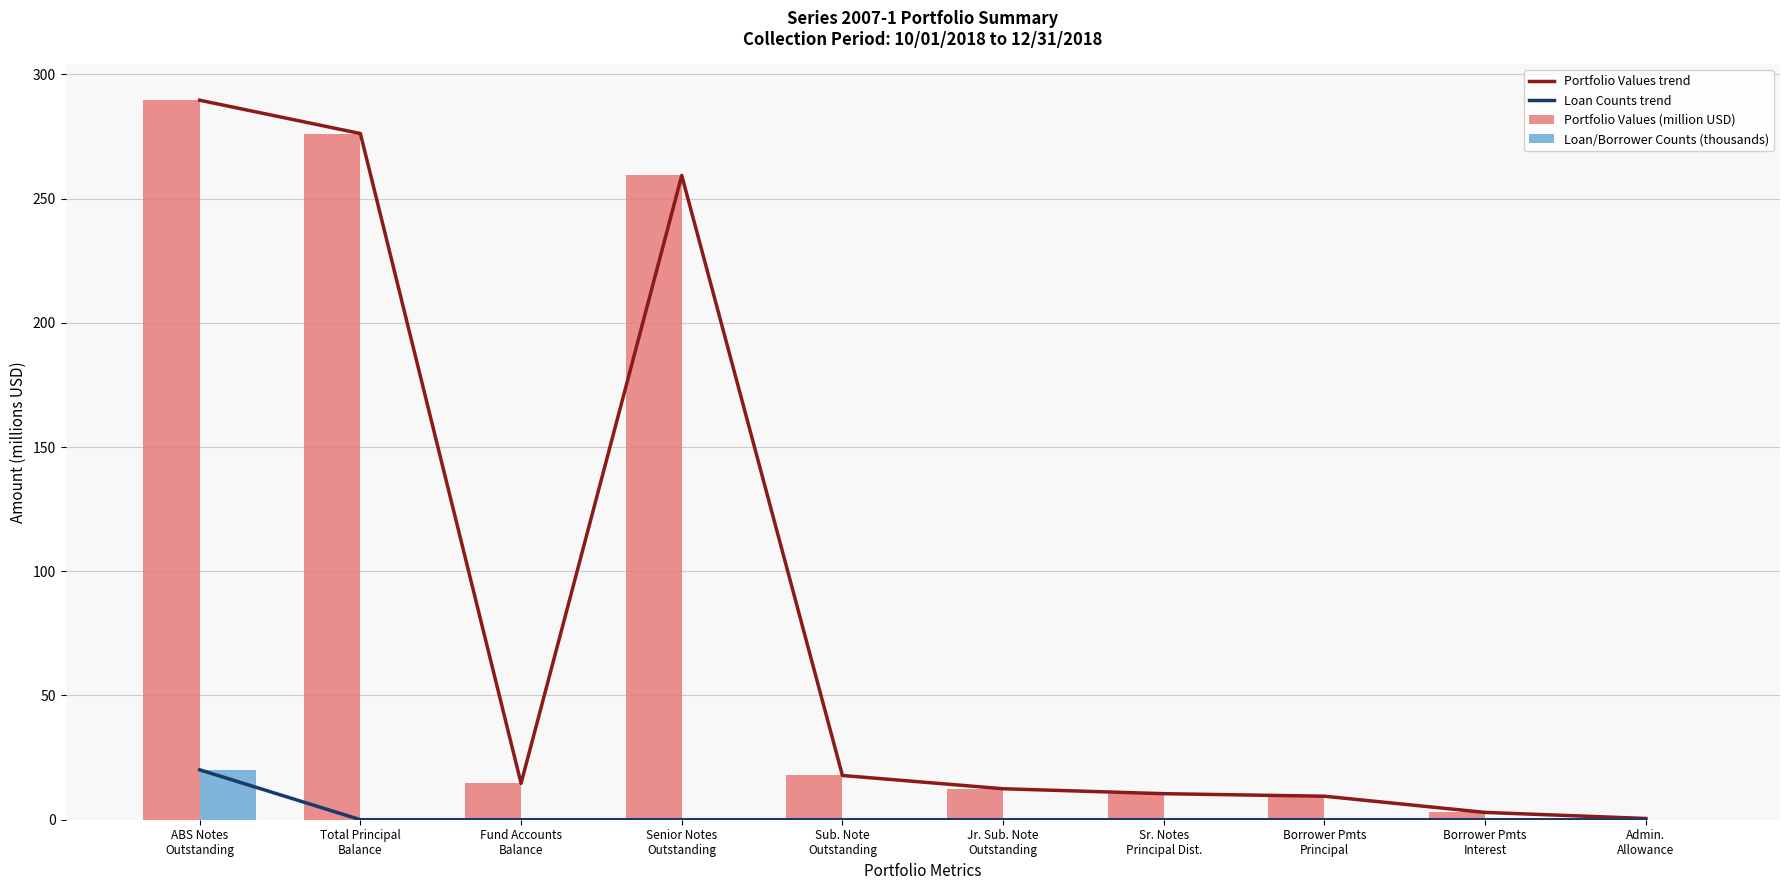

At which label is Portfolio Values (million USD) closest to 145?

Senior Notes
Outstanding